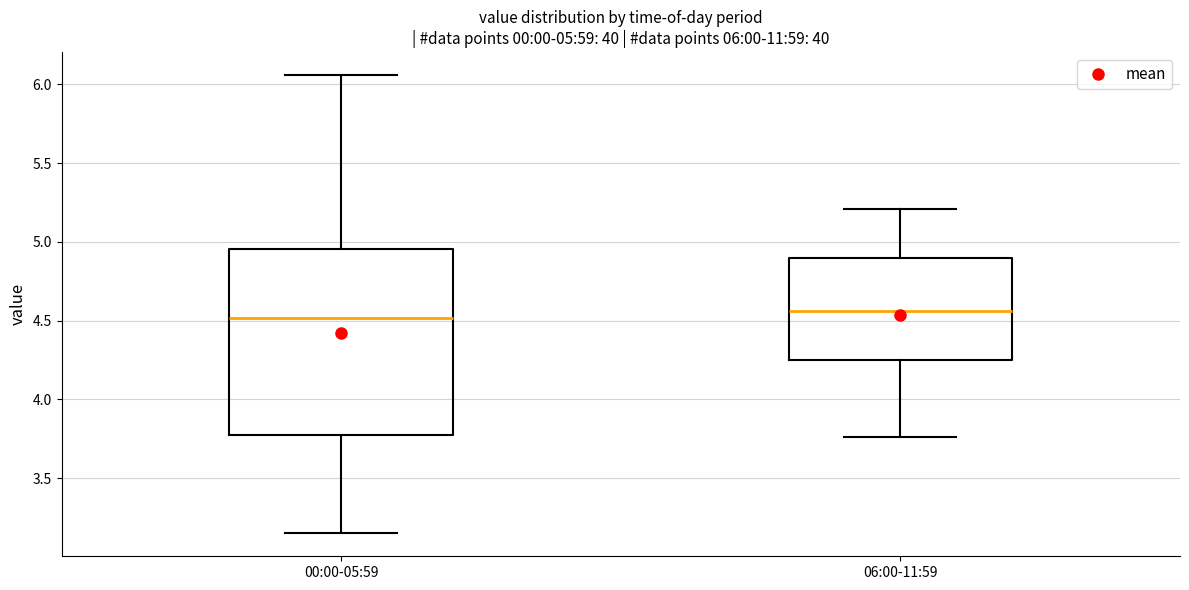

Comparing the boxes themselves (not the whiskers), which one is the tallest?

00:00-05:59